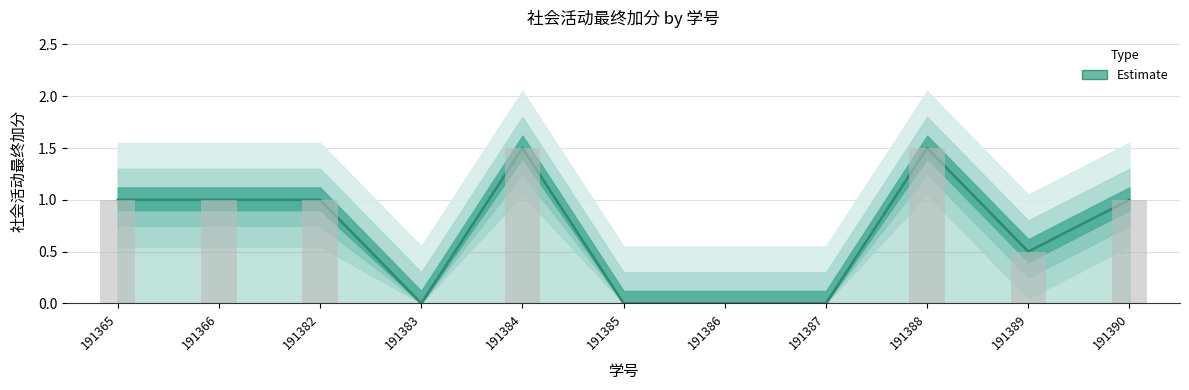

What is the value of the 10th bar from the left?

0.5